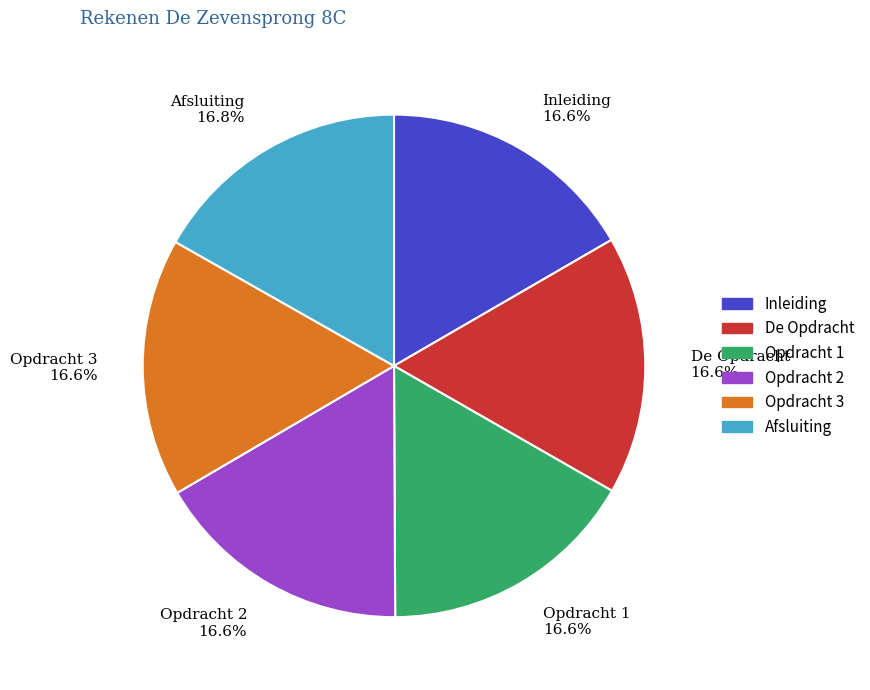

What percentage do Opdracht 1 and Opdracht 3 together represent?

33.3%